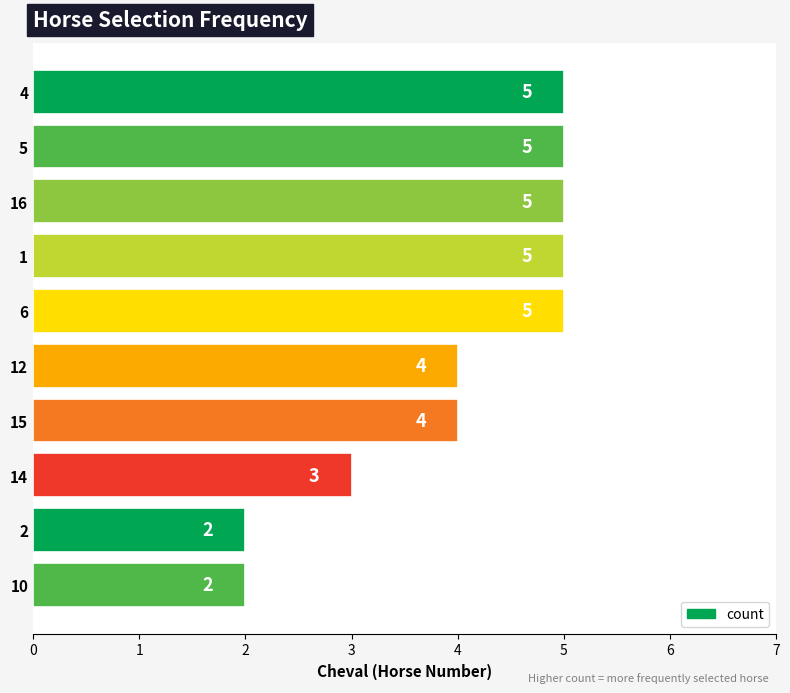

What is the greatest value displayed?

5